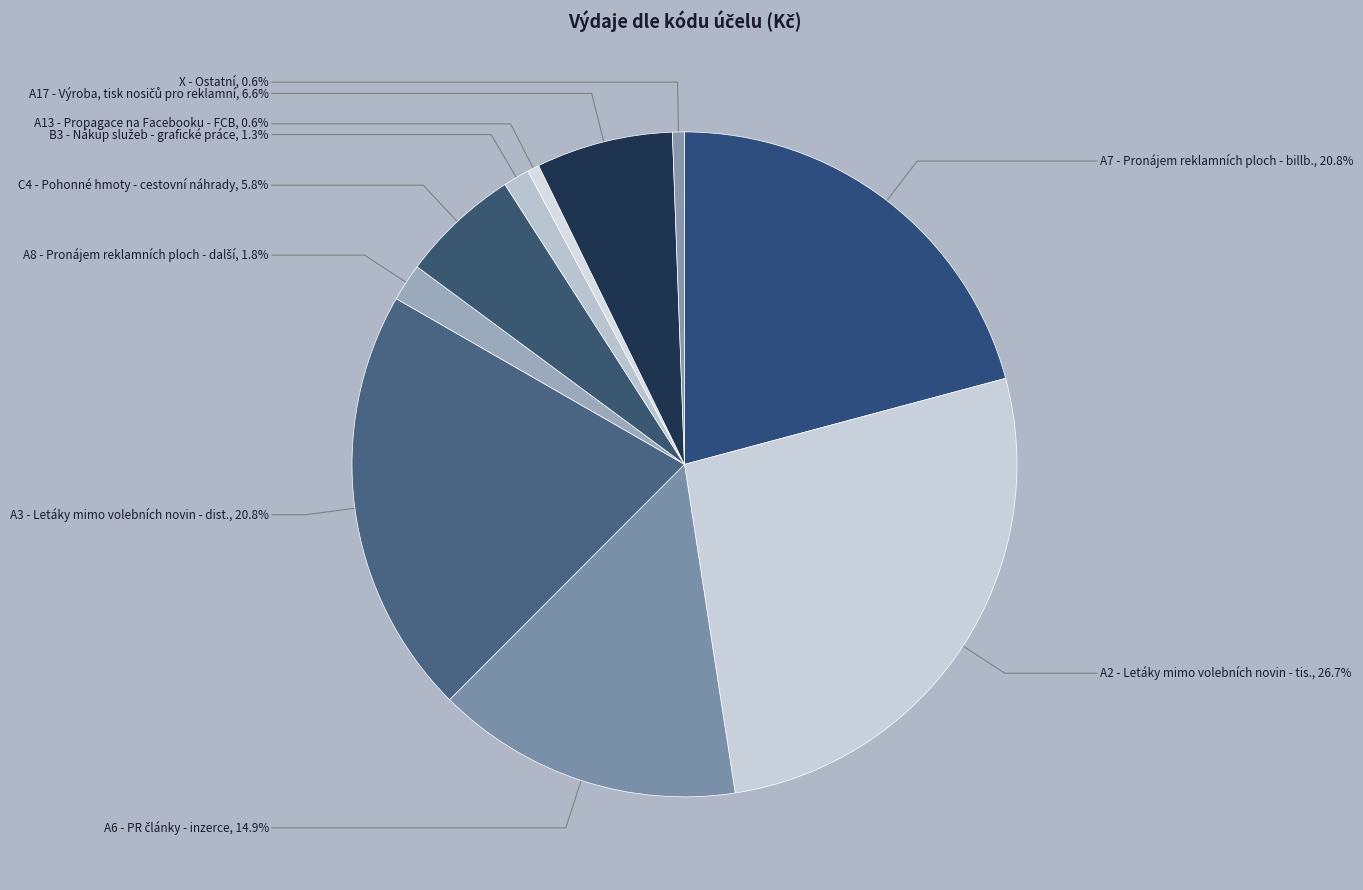

Which category has the biggest portion of the pie?

A2